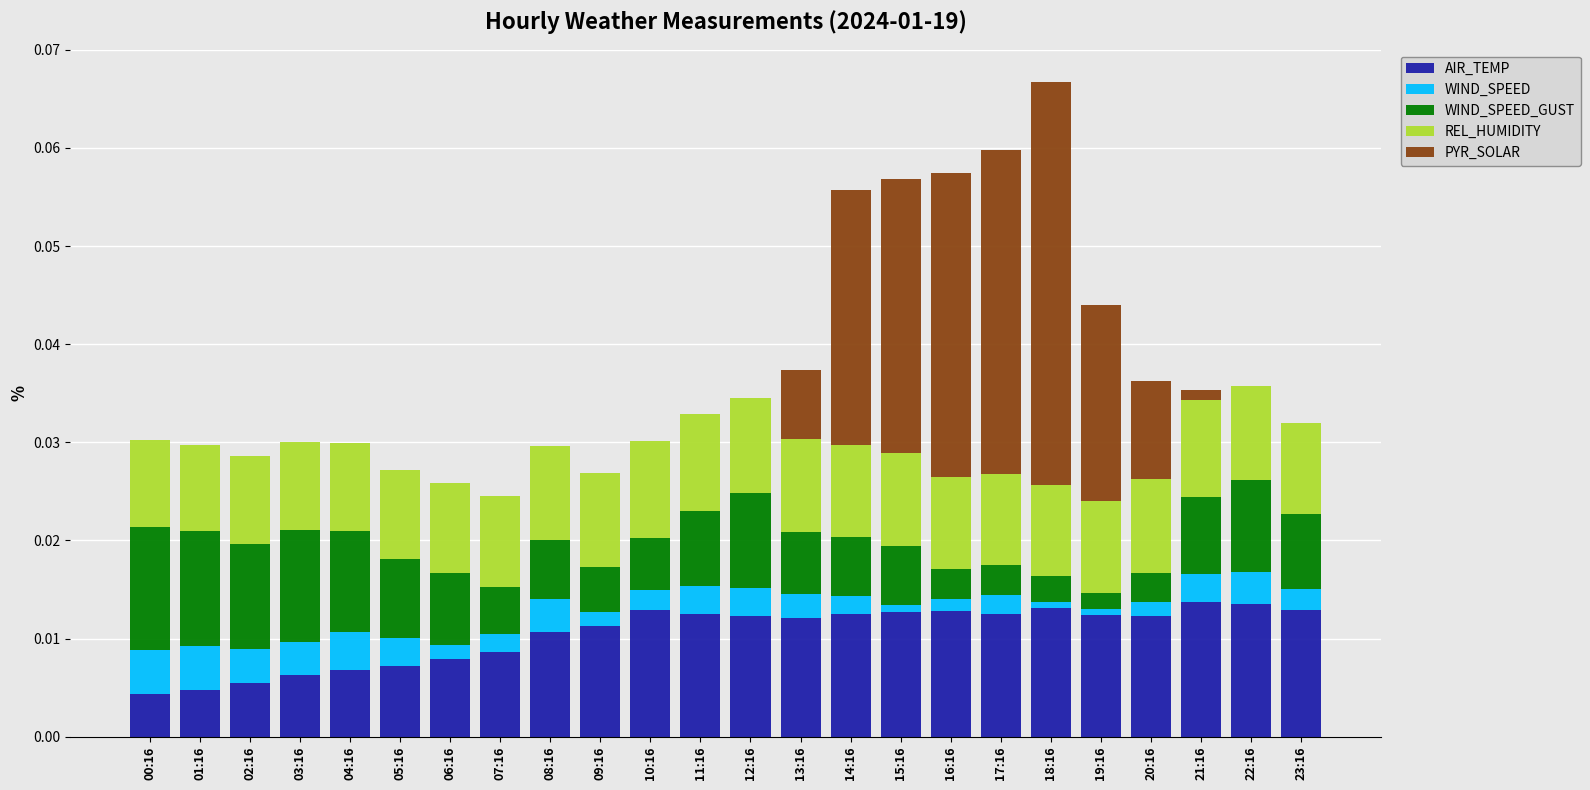

What is the sum of all WIND_SPEED values?

0.1